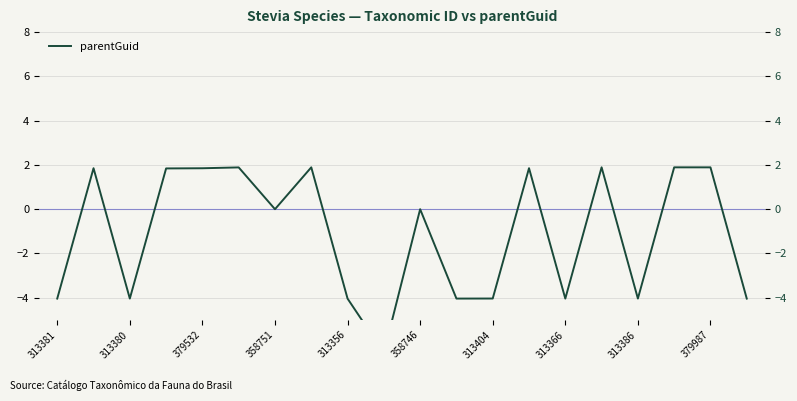

The chart shows a value of -5.5 at 313381. True or false?

False